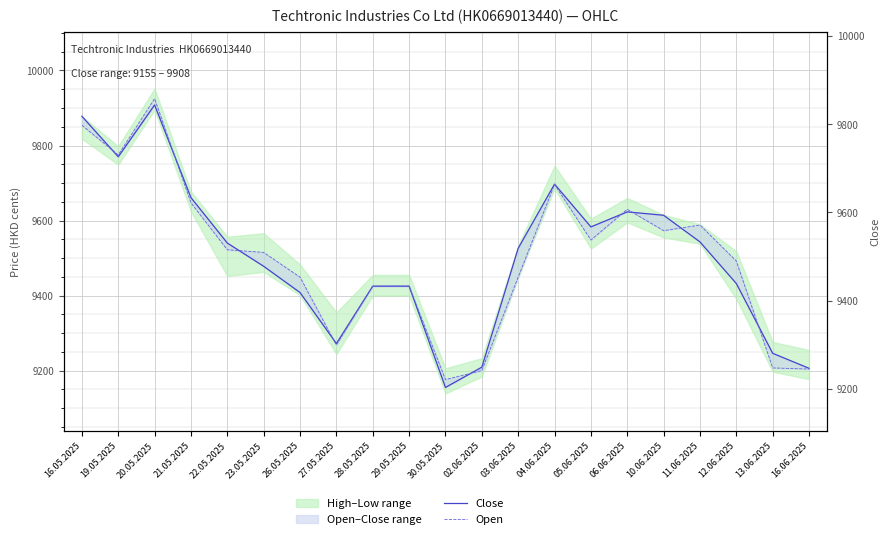

Reading left to right, transcribe all the data shown in this chart.

Close: 16.05.2025=9878	19.05.2025=9770	20.05.2025=9908	21.05.2025=9661	22.05.2025=9540	23.05.2025=9478	26.05.2025=9408	27.05.2025=9272	28.05.2025=9425	29.05.2025=9425	30.05.2025=9155	02.06.2025=9209	03.06.2025=9526	04.06.2025=9697	05.06.2025=9583	06.06.2025=9623	10.06.2025=9614	11.06.2025=9543	12.06.2025=9432	13.06.2025=9246	16.06.2025=9206
Open: 16.05.2025=9854	19.05.2025=9775	20.05.2025=9925	21.05.2025=9647	22.05.2025=9522	23.05.2025=9515	26.05.2025=9449	27.05.2025=9268	28.05.2025=9425	29.05.2025=9425	30.05.2025=9176	02.06.2025=9200	03.06.2025=9449	04.06.2025=9696	05.06.2025=9548	06.06.2025=9630	10.06.2025=9573	11.06.2025=9588	12.06.2025=9492	13.06.2025=9207	16.06.2025=9204
Close (right): 16.05.2025=9878	19.05.2025=9770	20.05.2025=9908	21.05.2025=9661	22.05.2025=9540	23.05.2025=9478	26.05.2025=9408	27.05.2025=9272	28.05.2025=9425	29.05.2025=9425	30.05.2025=9155	02.06.2025=9209	03.06.2025=9526	04.06.2025=9697	05.06.2025=9583	06.06.2025=9623	10.06.2025=9614	11.06.2025=9543	12.06.2025=9432	13.06.2025=9246	16.06.2025=9206